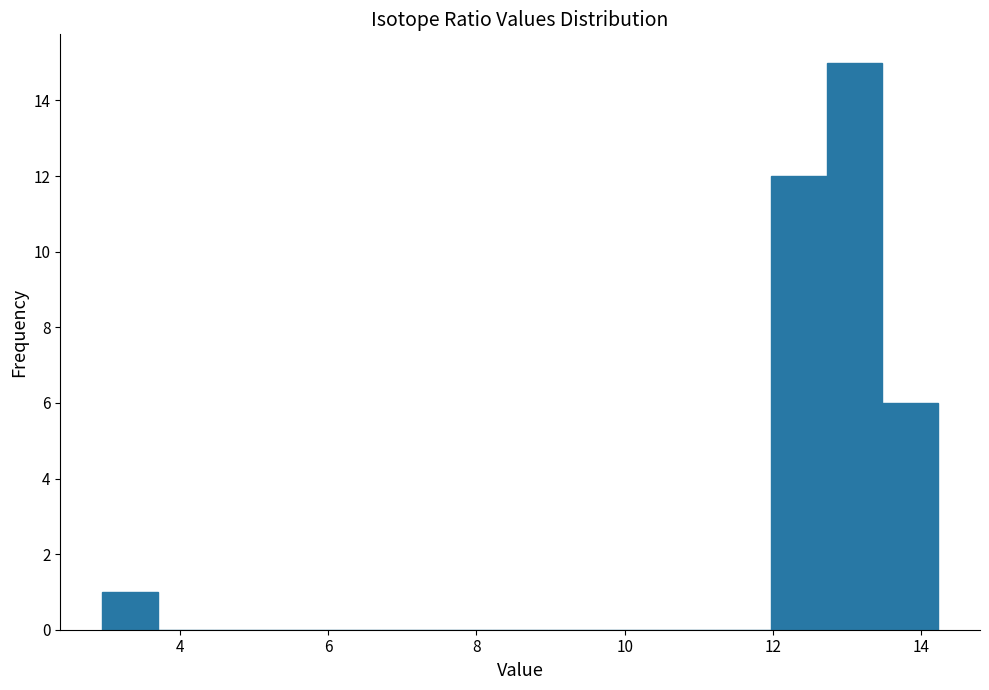

Around what value on the x-axis is the tallest bar? Give the approximate position of its centre, as read against the axis.

13.2